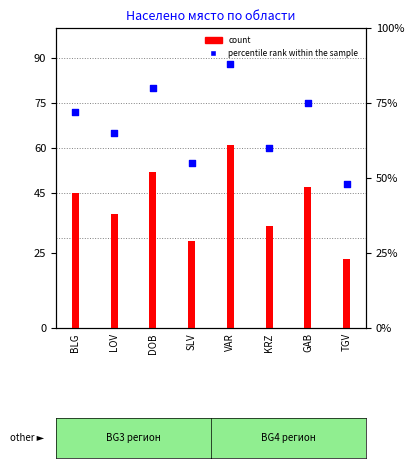

Is the value of percentile rank within the sample at GAB greater than the value of count at BLG?

Yes